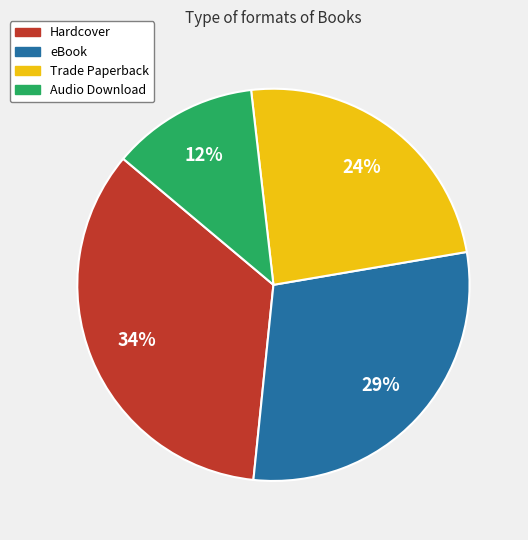

Between Trade Paperback and eBook, which is larger?

eBook